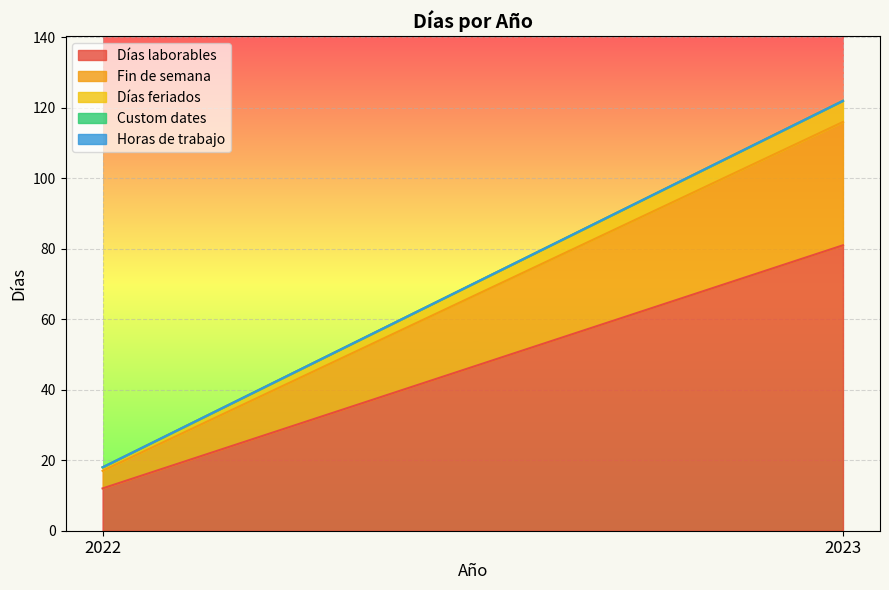

Which series changed the most between 2022 and 2023?

Días laborables